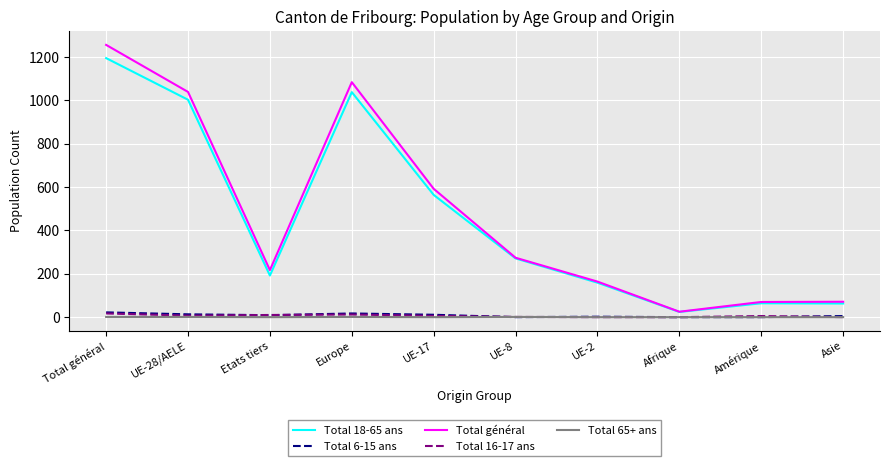

What is the difference between the second highest and second lowest values in the Total général series?

1014